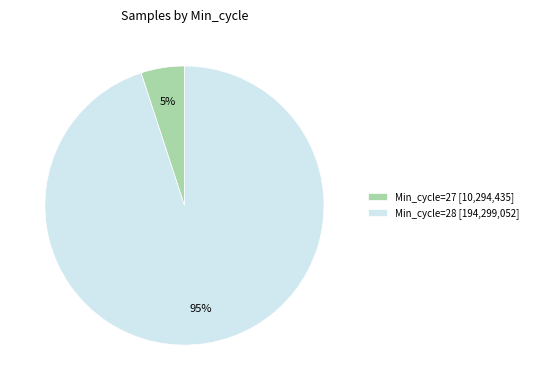

What percentage is the Min_cycle=27 [10,294,435] slice, to the nearest percent?

5%